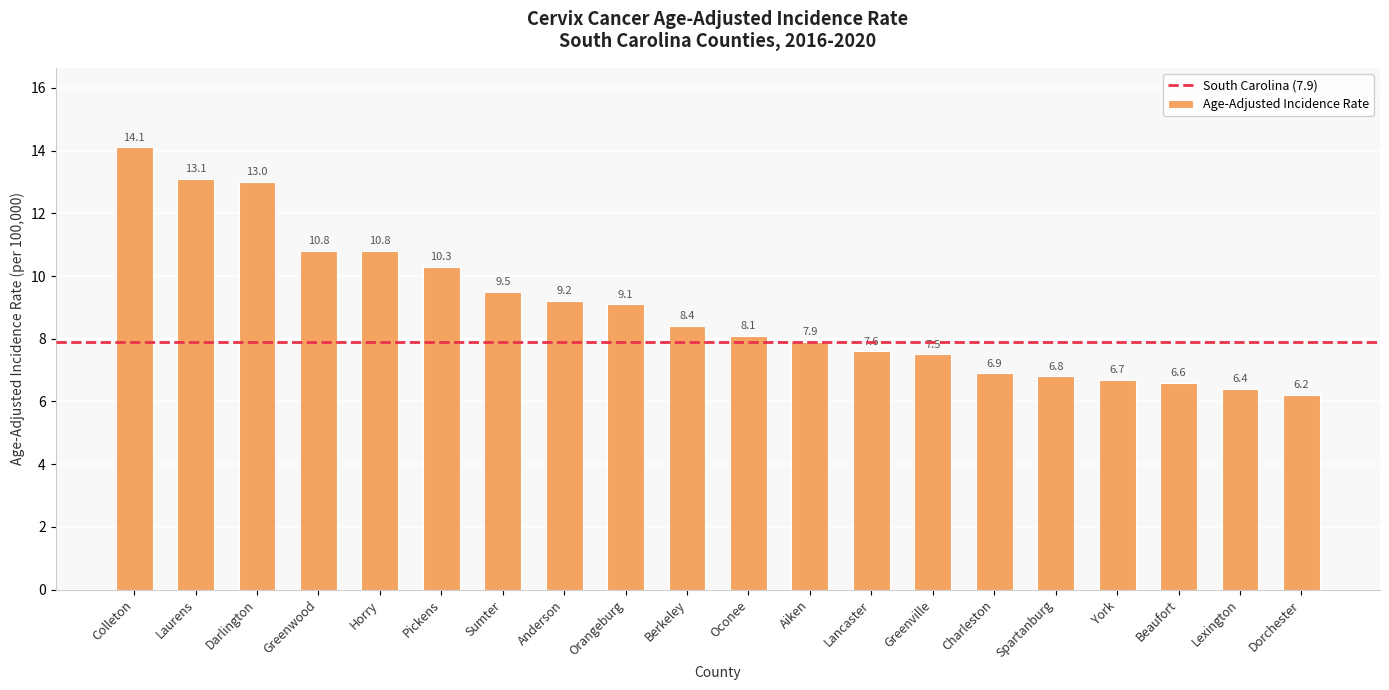

Which label corresponds to the largest value in the chart?

Colleton